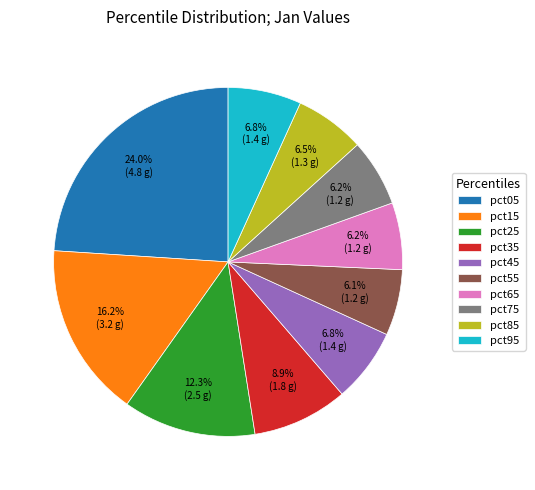

How many slices are in this pie chart?

10